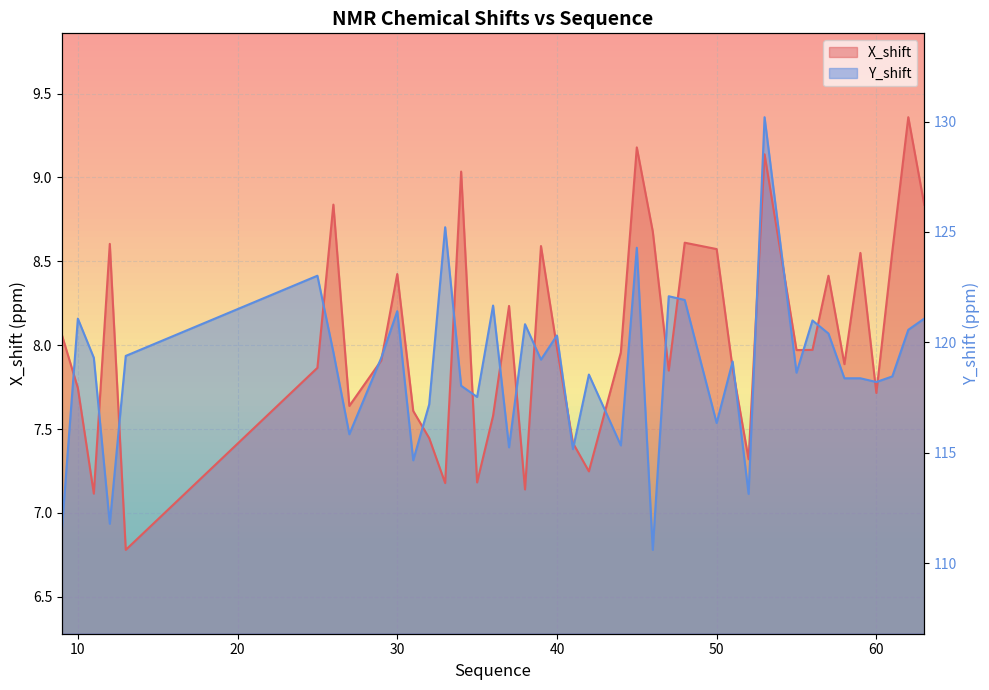

What are all the series names shown in the legend?

X_shift, Y_shift